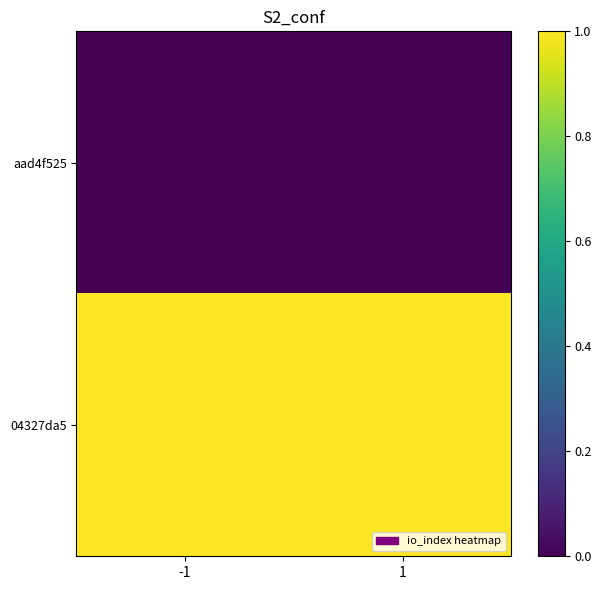

Which category has the highest value across all series?

-1